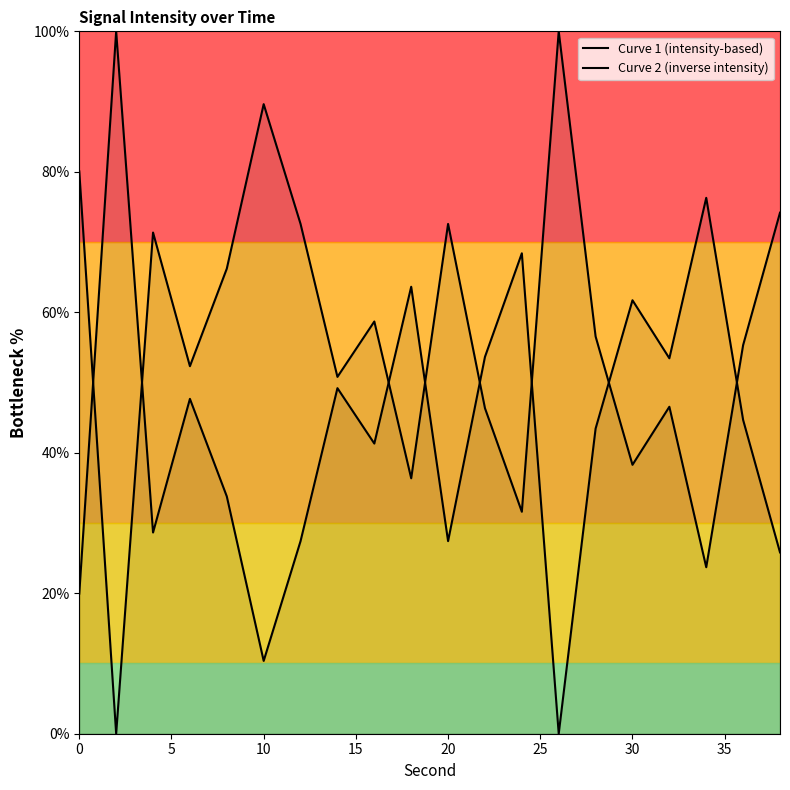

True or false: Curve 1 (intensity-based) has more than 2 points higher than both neighbors.

True